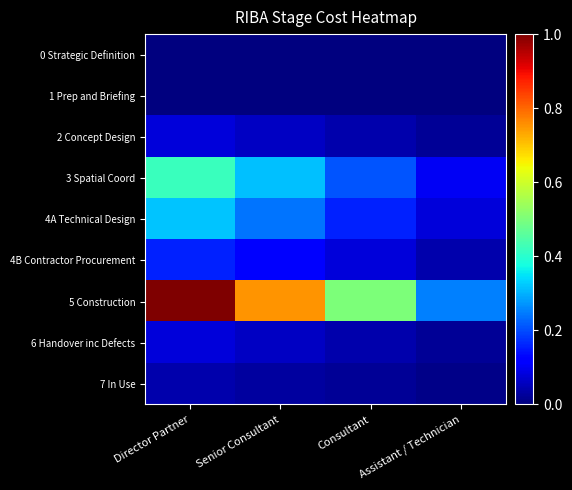

What is the spread (max minus min) of values at Assistant / Technician?

0.2